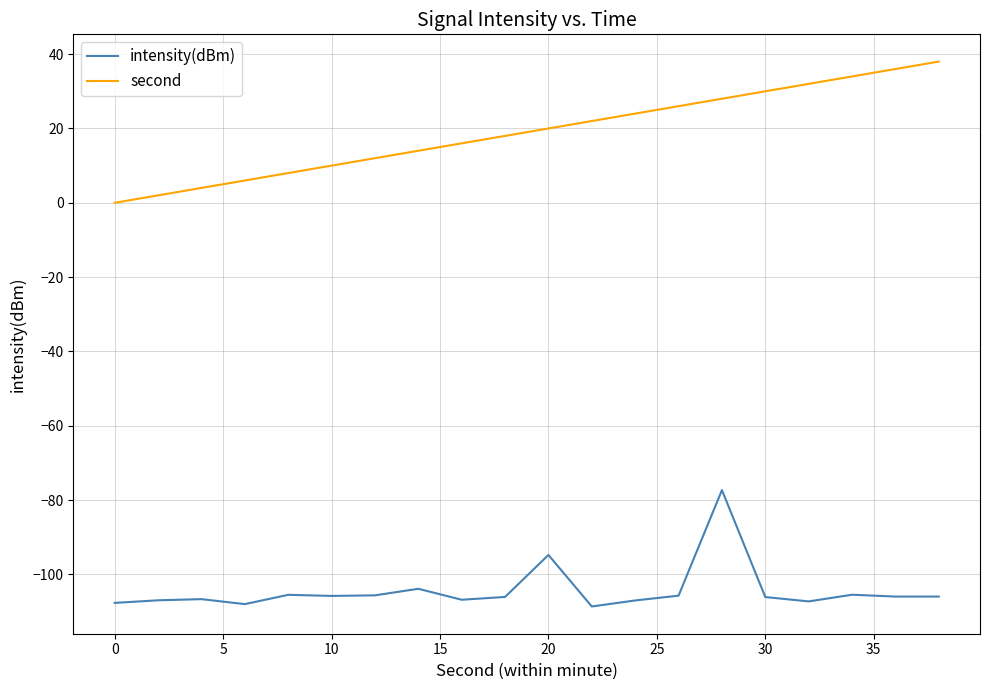

How many lines are shown in the chart?

2